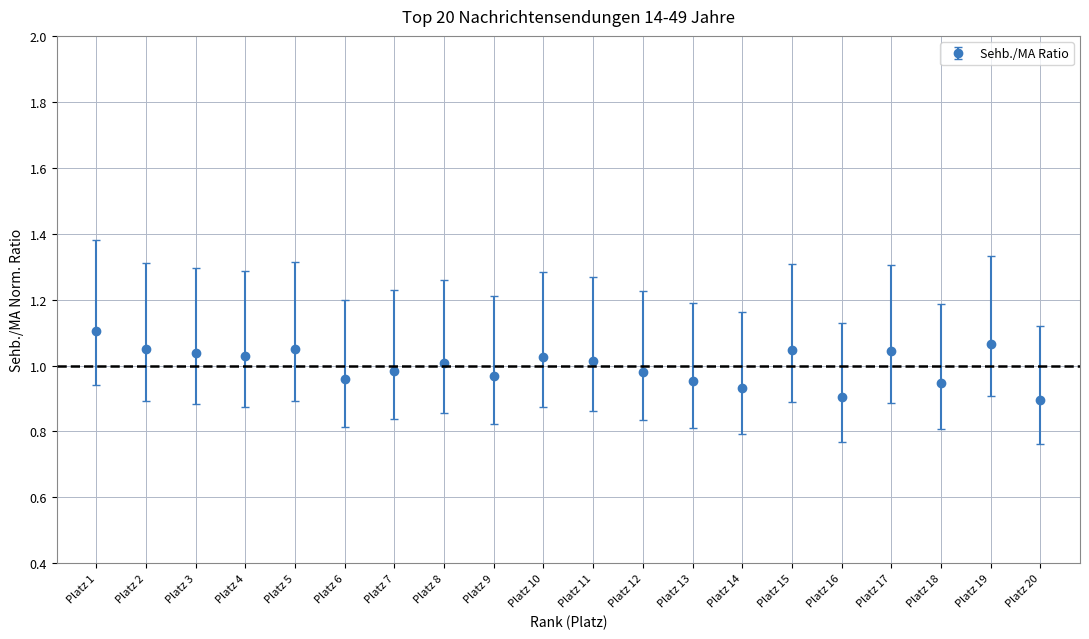

What is the sum of the values at Platz 10 and Platz 19?

2.1